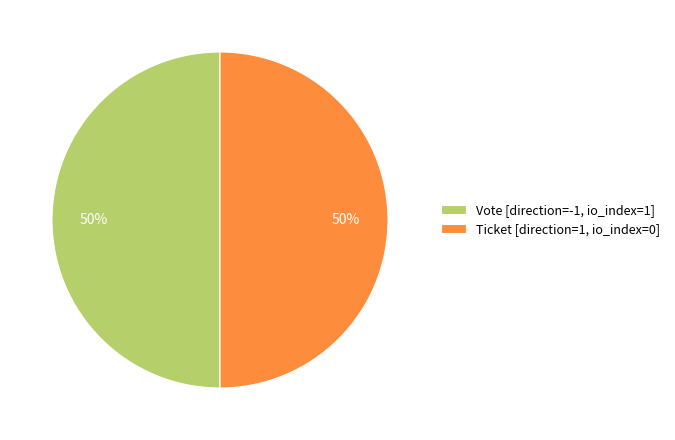

To the nearest percent, what percentage of the pie is Ticket [direction=1, io_index=0]?

50%